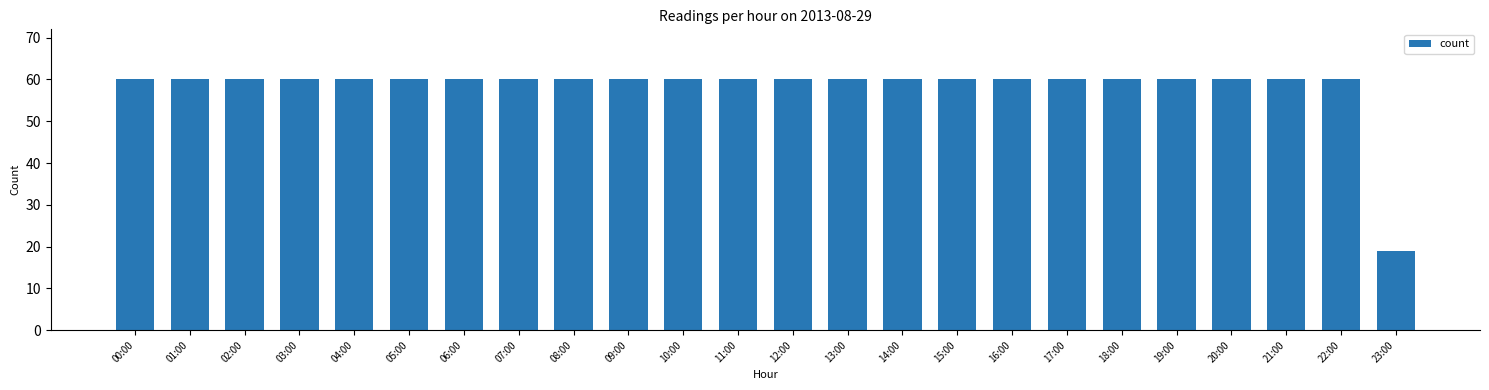

Is it true that the value at 02:00 is 102?

False